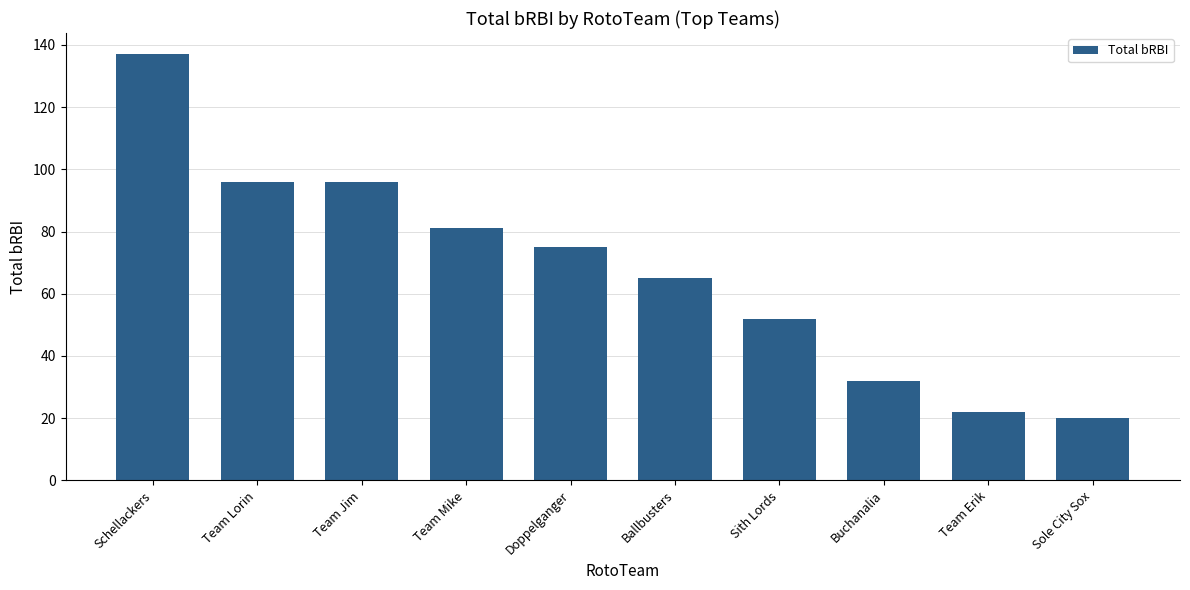

What position from the right is Ballbusters?

5